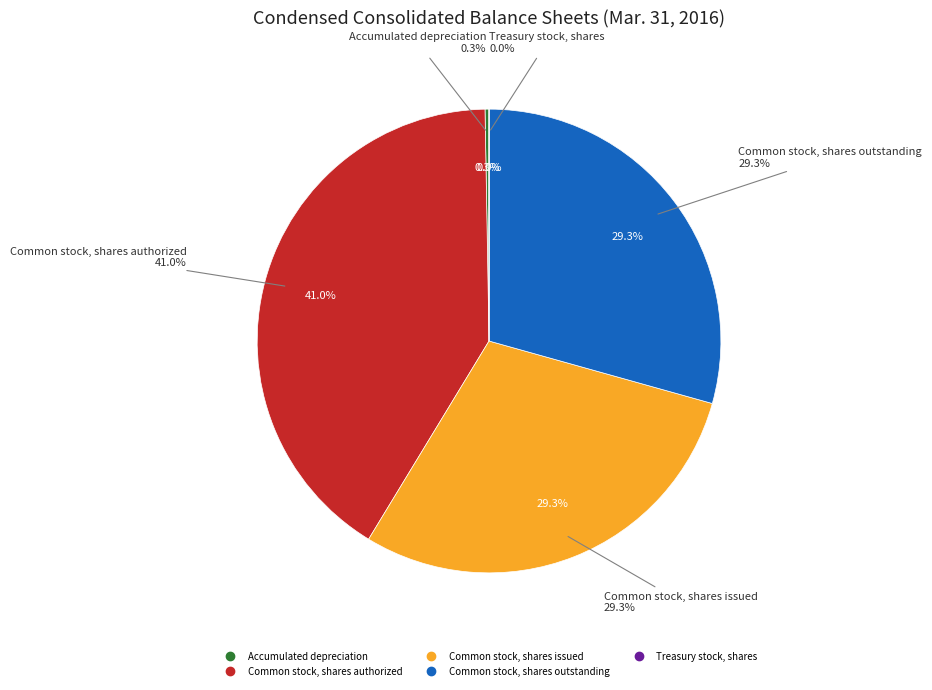

Which category has the biggest portion of the pie?

Common stock, shares authorized